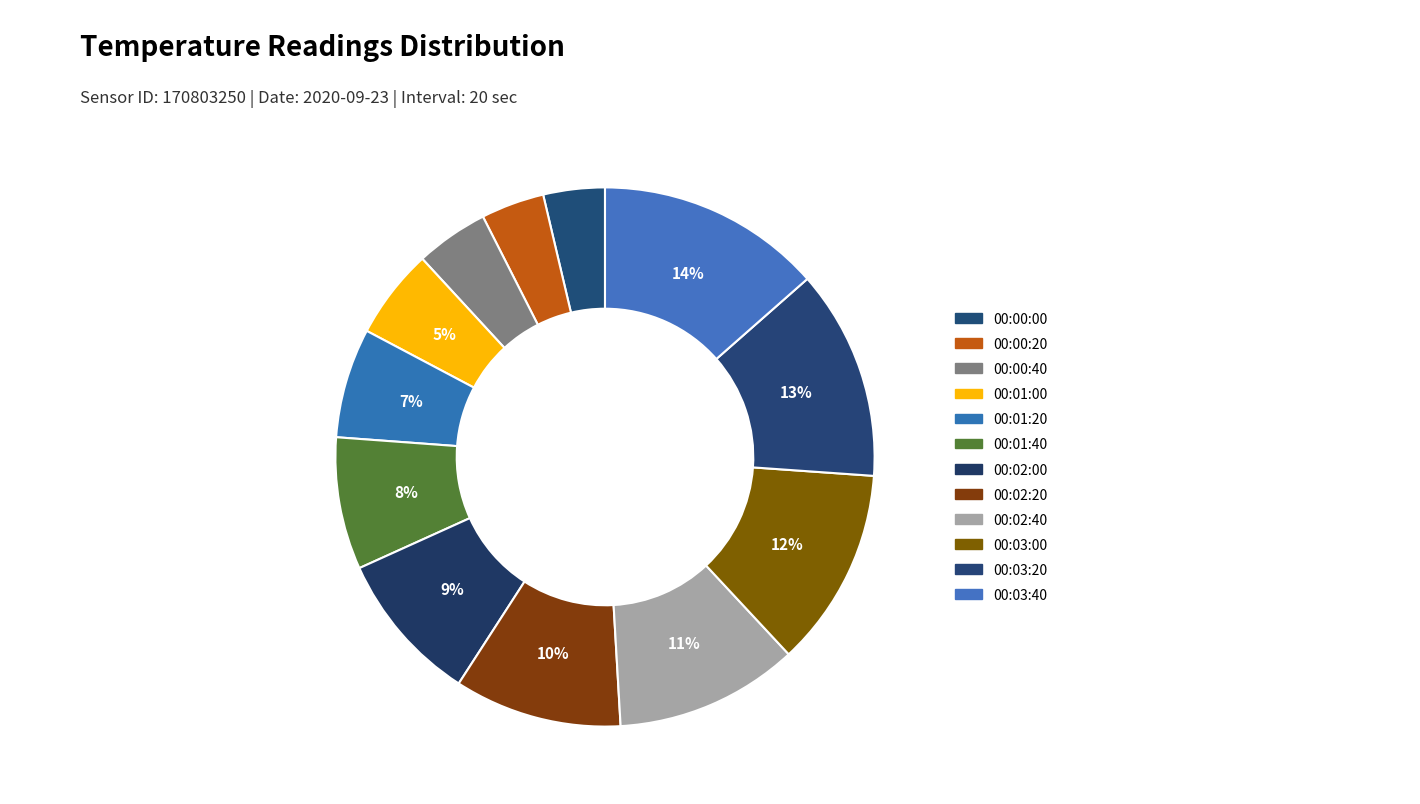

To the nearest percent, what is the combined percentage of 00:03:00 and 00:01:00?

17%